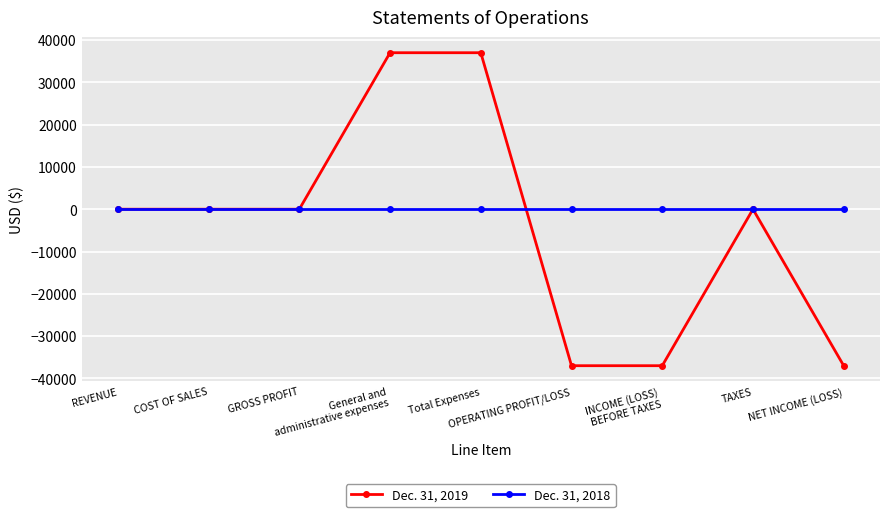

Does the chart have visible grid lines?

Yes